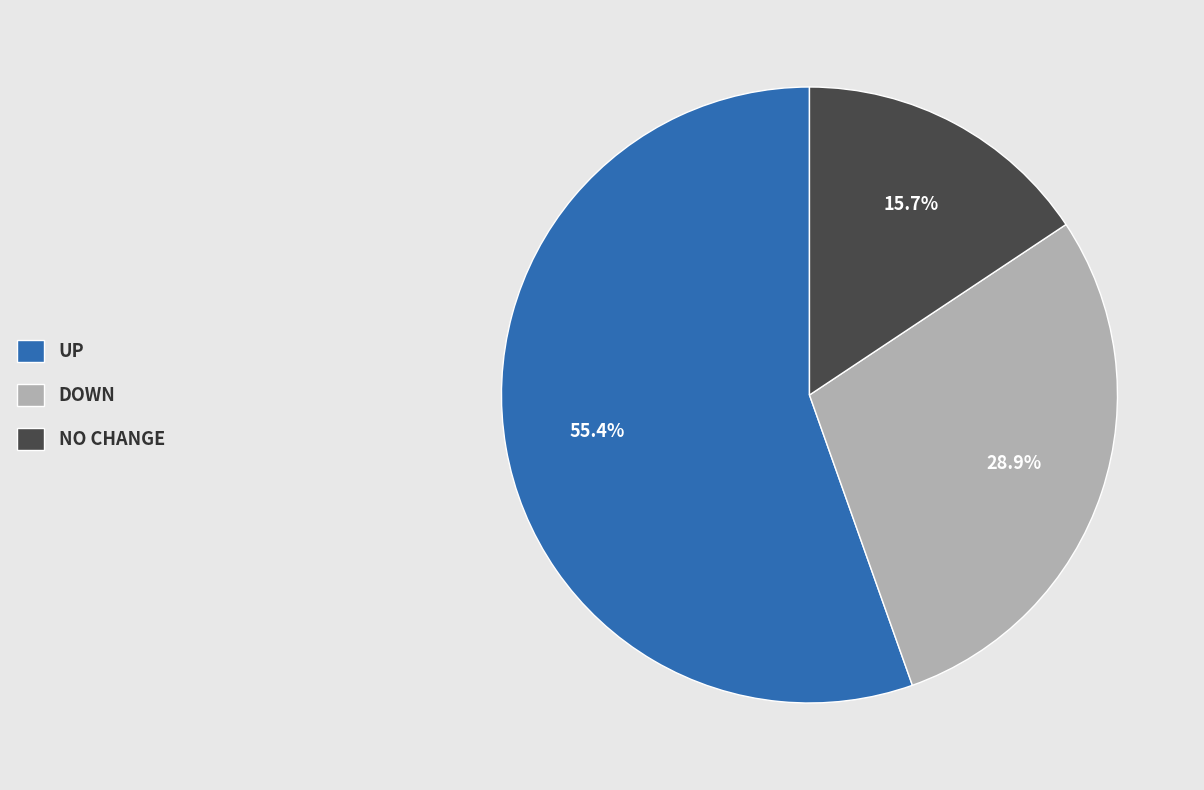

How many slices are in this pie chart?

3